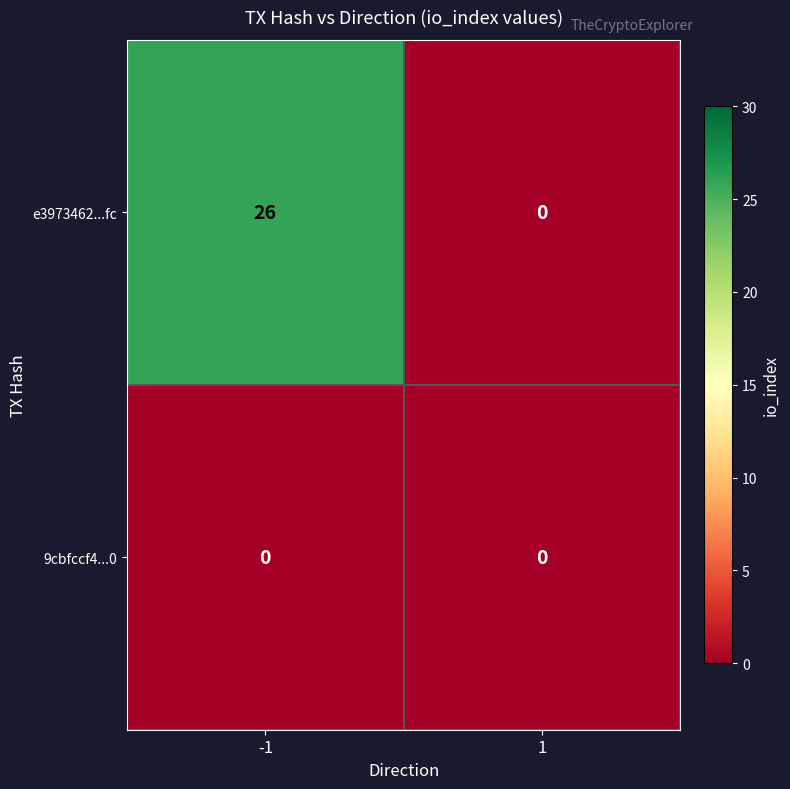

Rank the series at -1 from lowest to highest value.

9cbfccf4...0, e3973462...fc